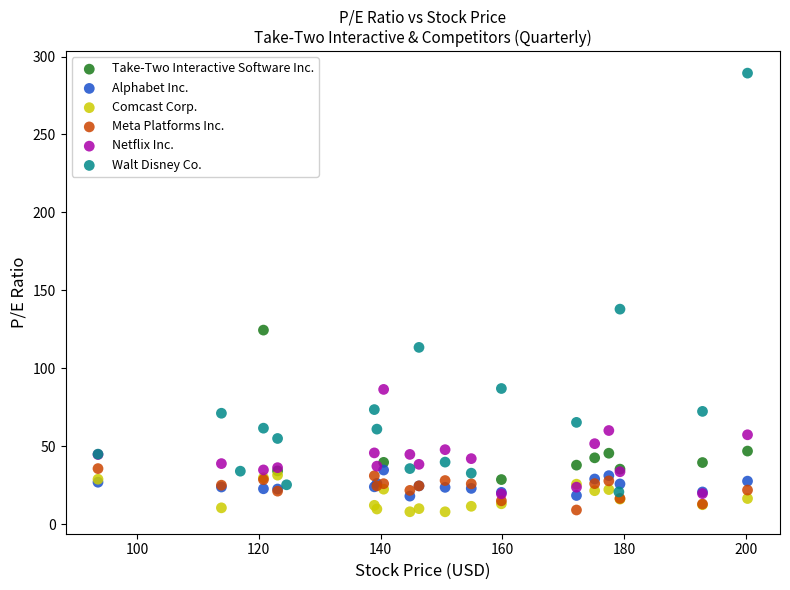

Which series reaches the maximum Y coordinate?

Walt Disney Co.